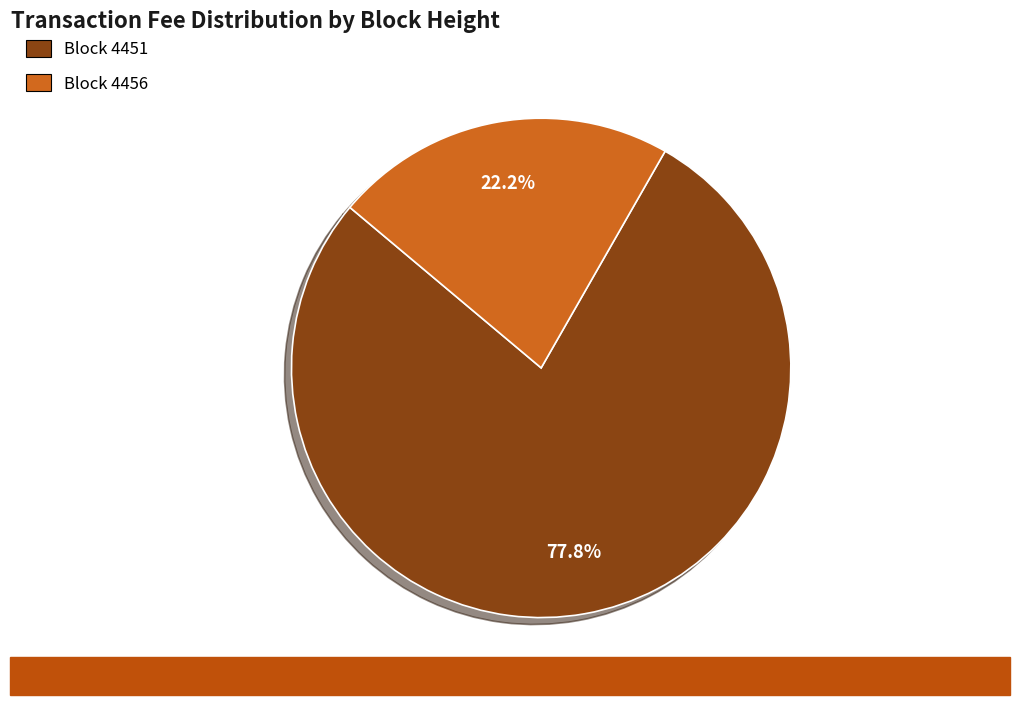

Is there a majority slice in this chart?

Yes